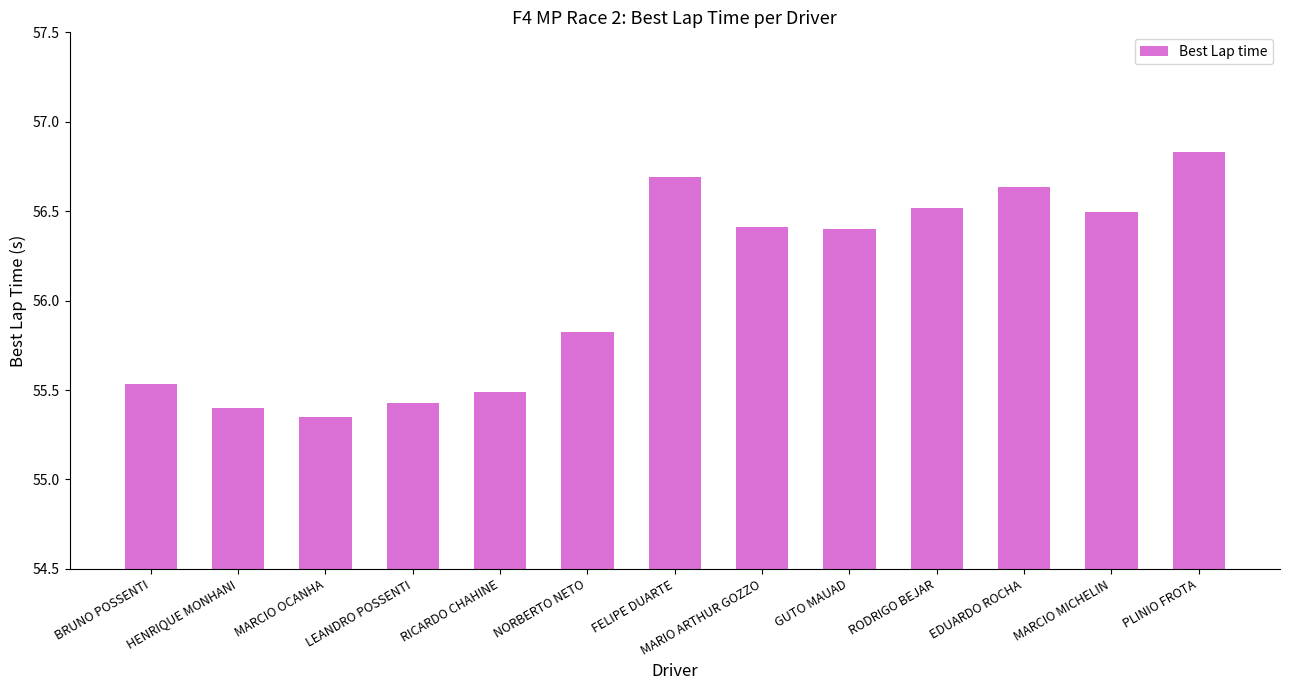

Does the chart contain stacked bars?

No